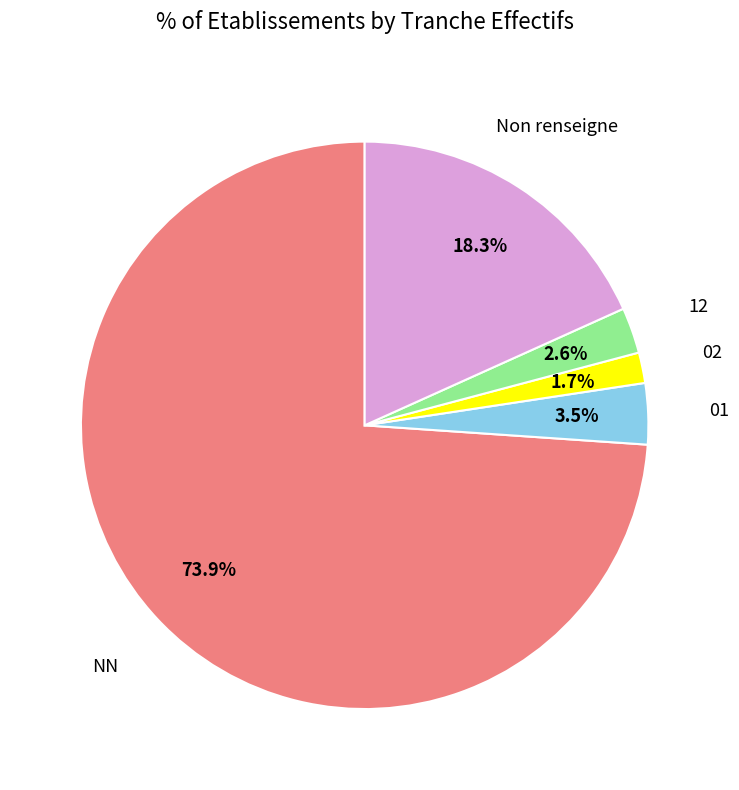

Which has a higher value, 12 or NN?

NN